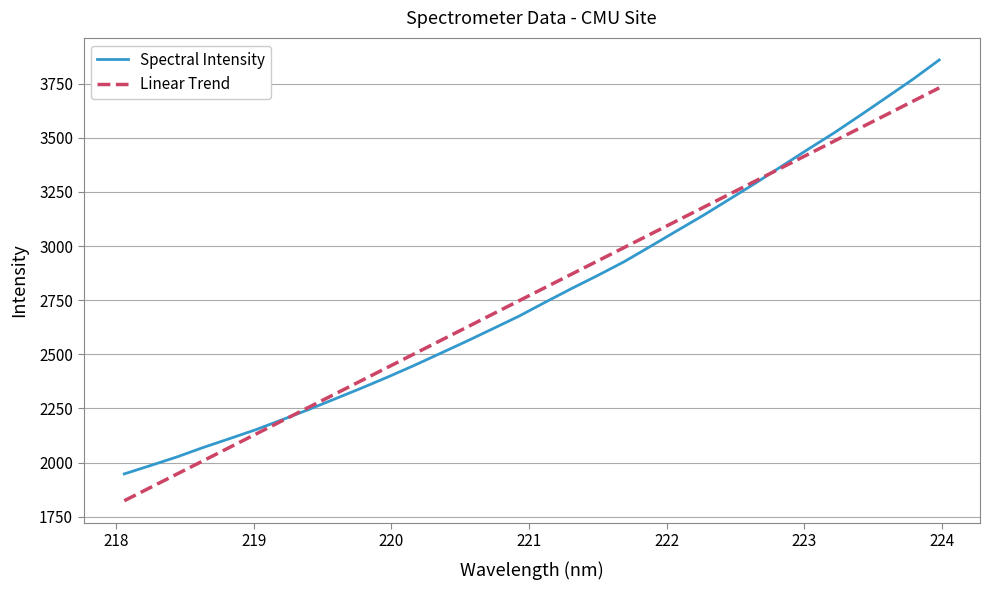

What is the difference between the maximum and second lowest values?

1873.2